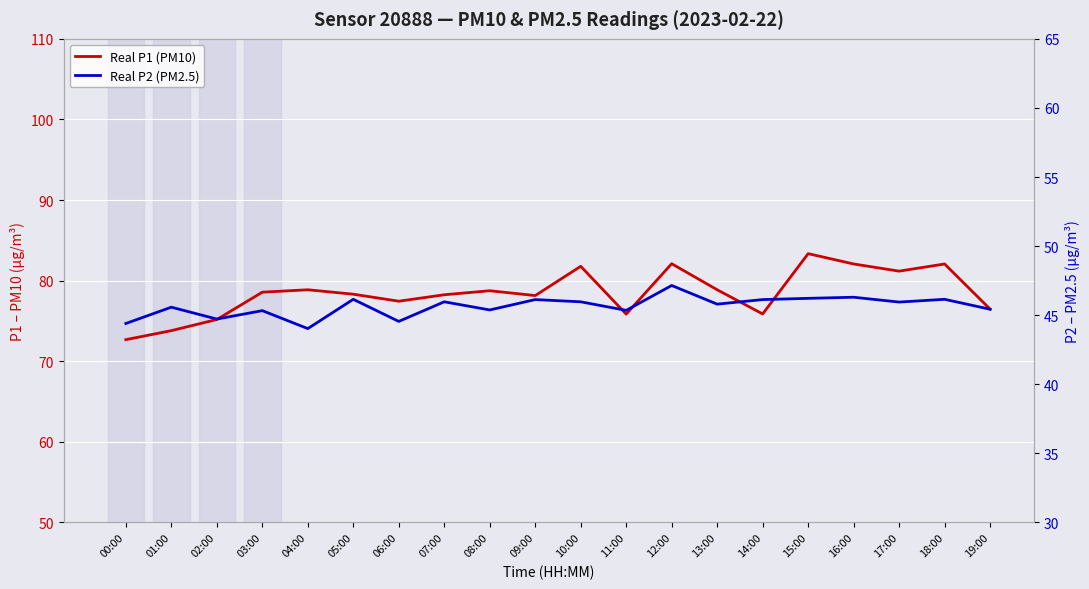

What is the lowest value of the Real P2 (PM2.5) series?

44.0